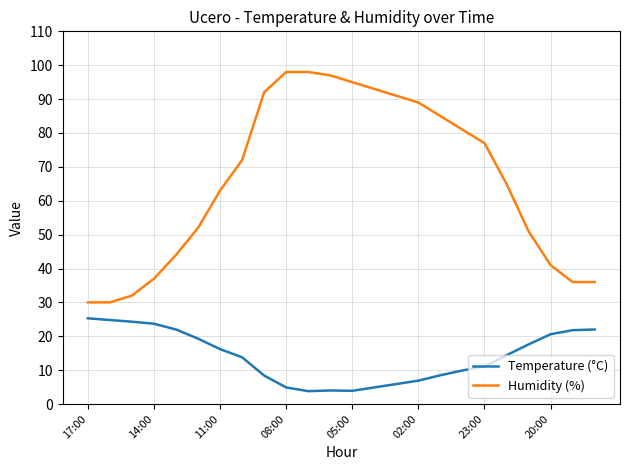

Which series has the widest spread of values?

Humidity (%)